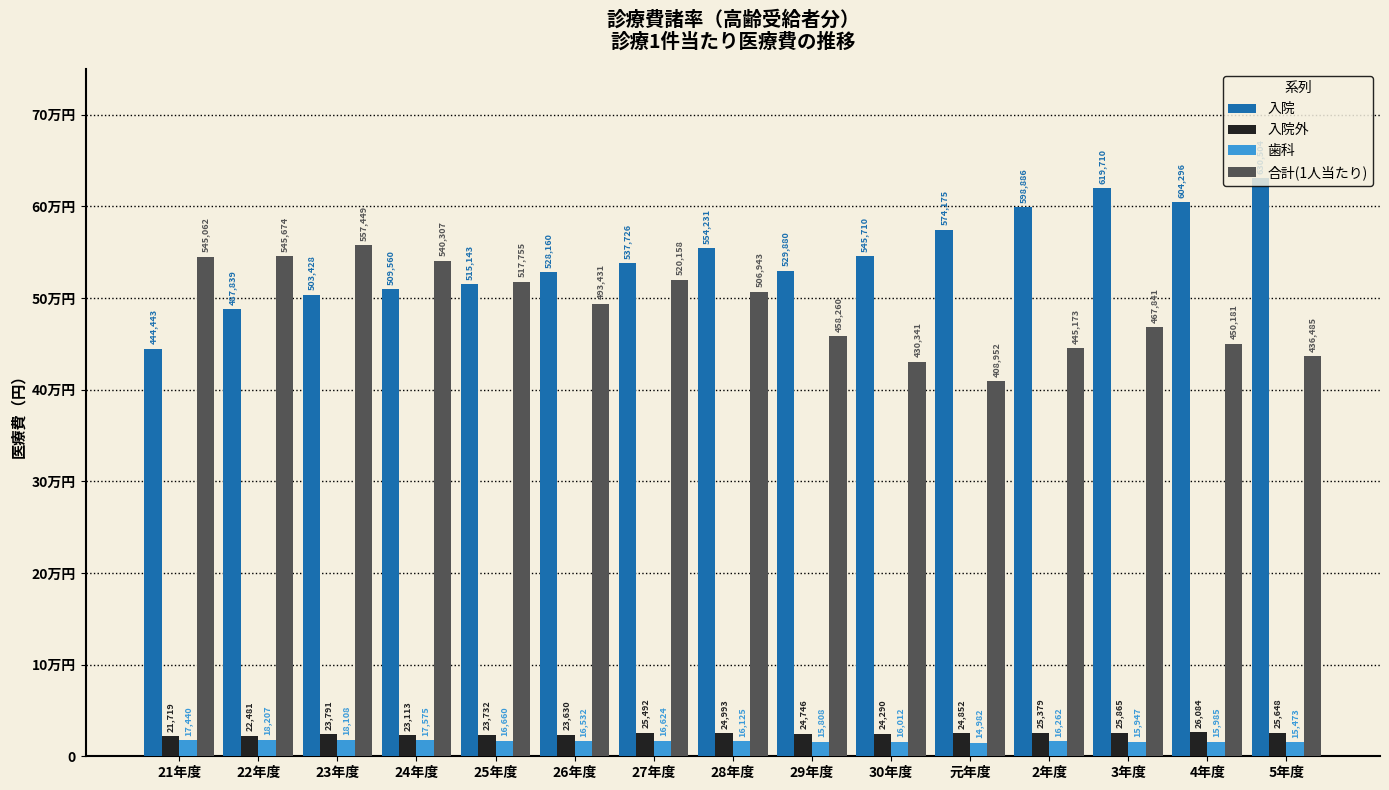

What are all the series names shown in the legend?

入院, 入院外, 歯科, 合計(1人当たり)